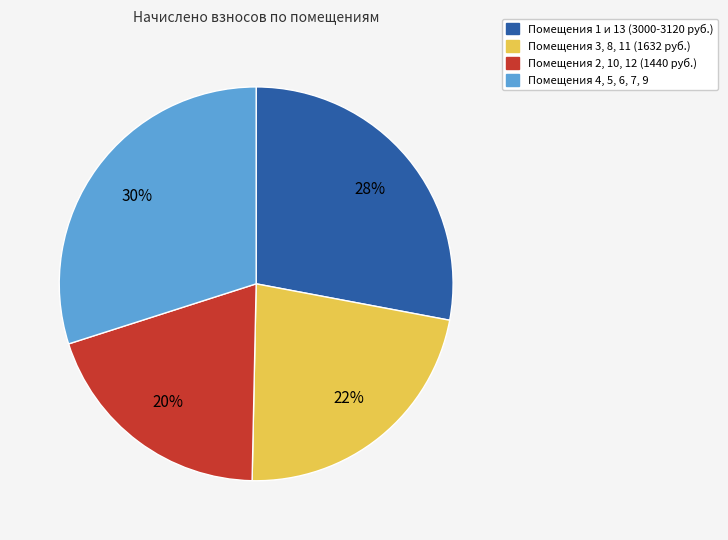

Is there any slice that represents more than half of the pie?

No